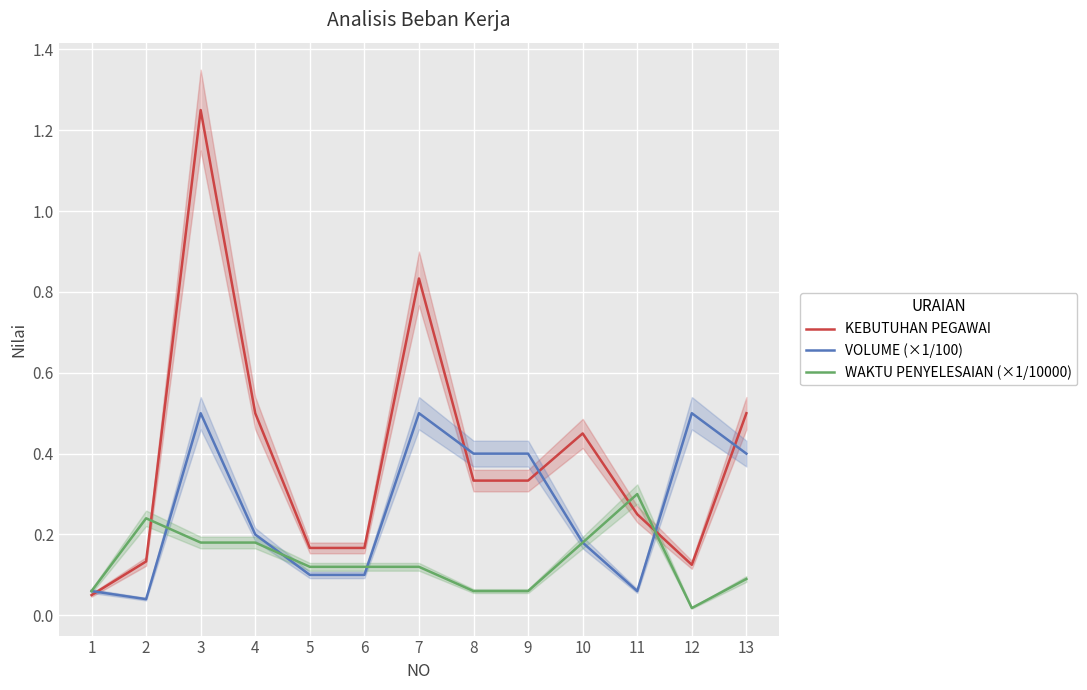

What is the value of the WAKTU PENYELESAIAN (×1/10000) point at the 2nd from the left?

0.2